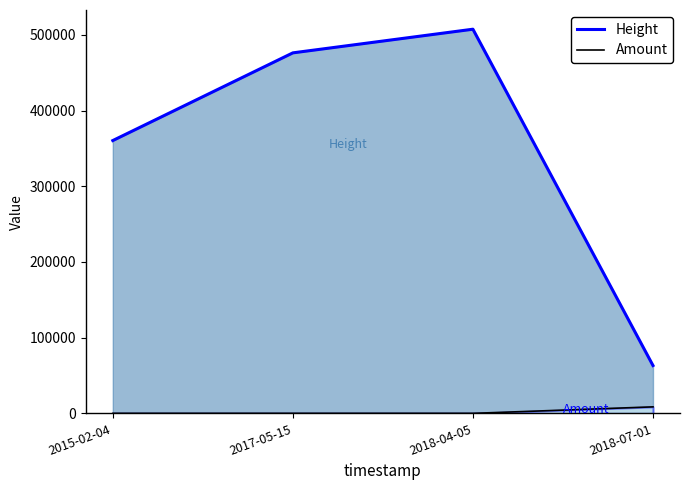

What is the difference between the highest and lowest values at 2015-02-04?

360307